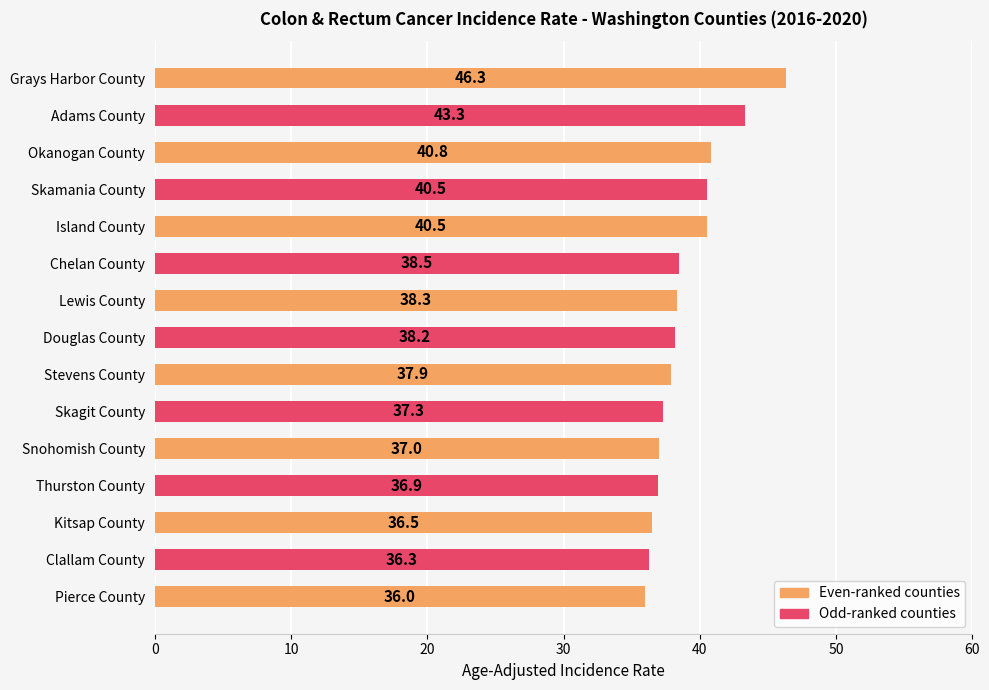

What is the difference between the maximum and minimum values?

10.3